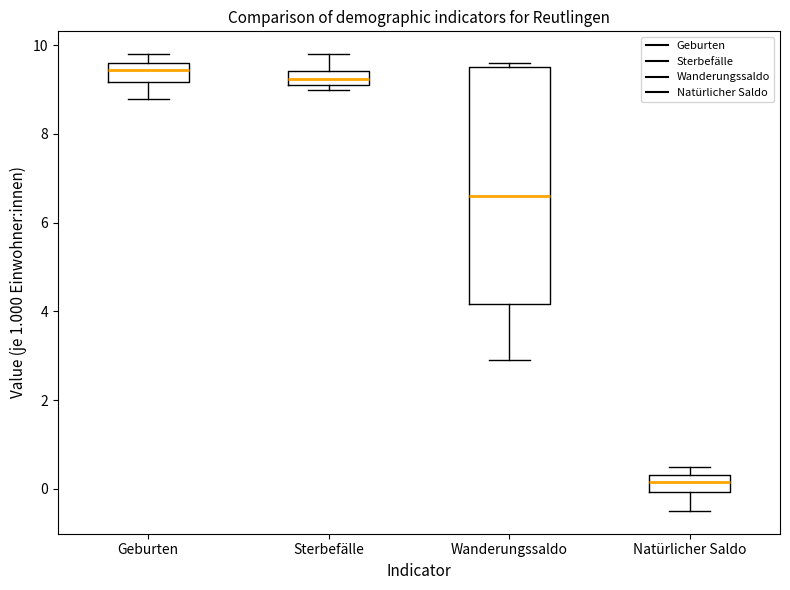

Reading left to right, read every box against the y-axis: the position of its median line, the range the box covers, and the ends of its whiskers. The values are not printed on the chart, so give them approximately, as read against the axis.

Geburten: median 9.4, box 9.2 to 9.6, whiskers 8.8 to 9.8
Sterbefälle: median 9.2 (inside the box), box 9.2 to 9.4, whiskers 9.0 to 9.8
Wanderungssaldo: median 6.6, box 4.2 to 9.6, whiskers 3.0 to 9.6 (just above the box's upper edge)
Natürlicher Saldo: median 0.2, box 0.0 to 0.4, whiskers -0.4 to 0.6